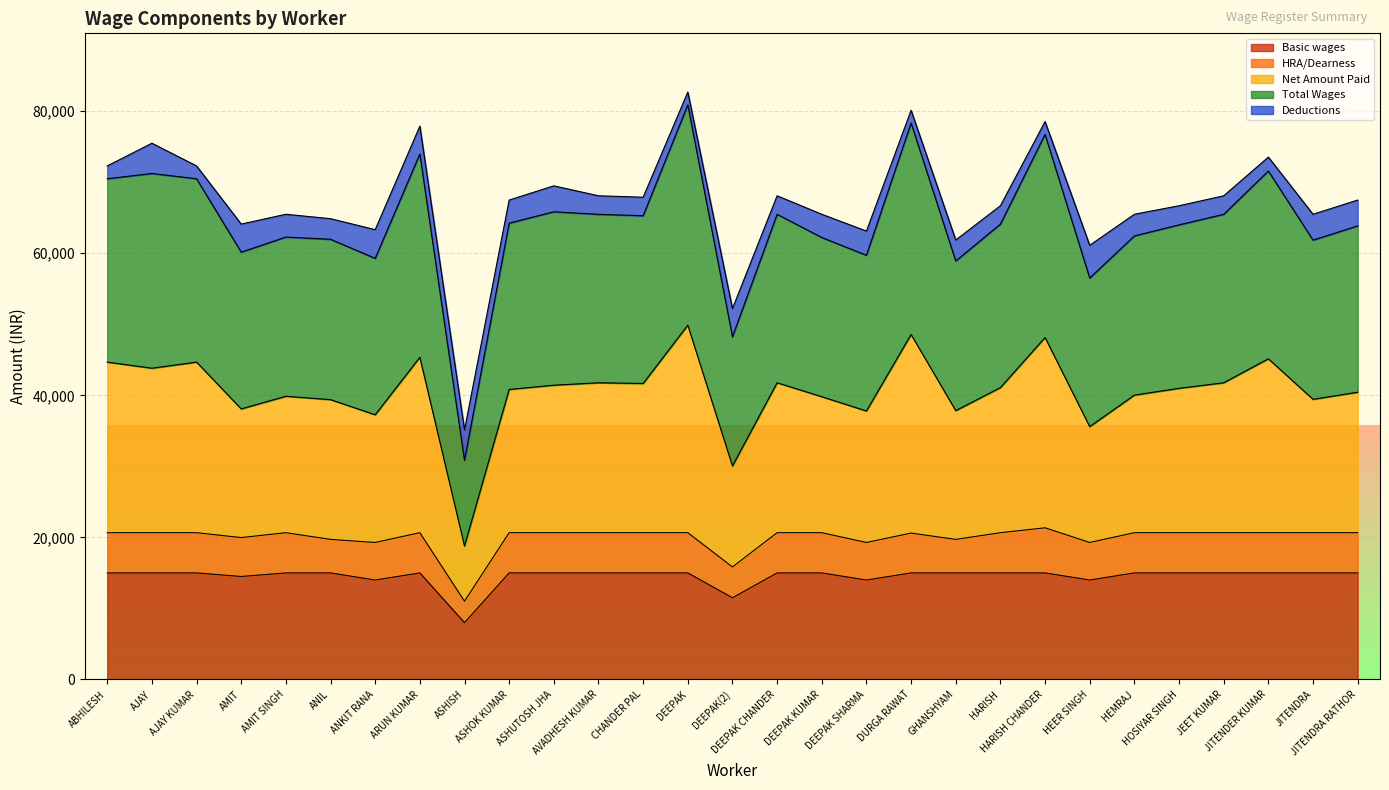

What is the label of the 3rd point from the left?

AJAY KUMAR